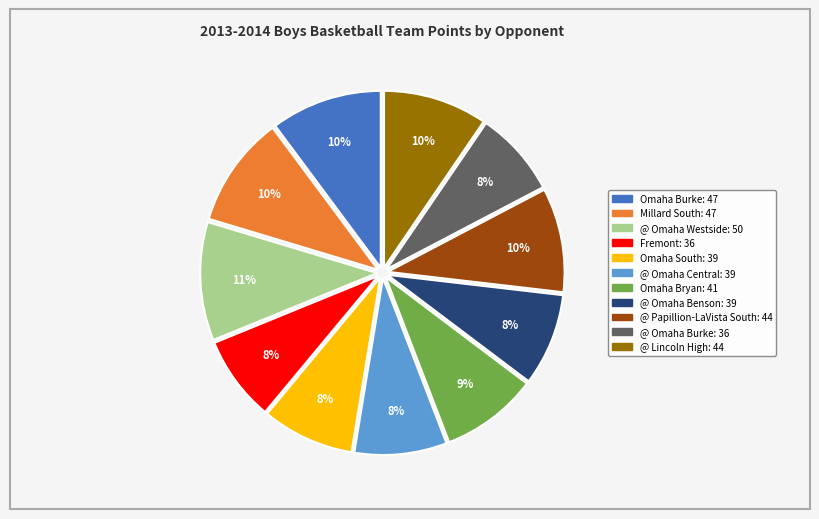

What is the ratio of the value at Omaha Burke to the value at @ Omaha Westside?

0.9